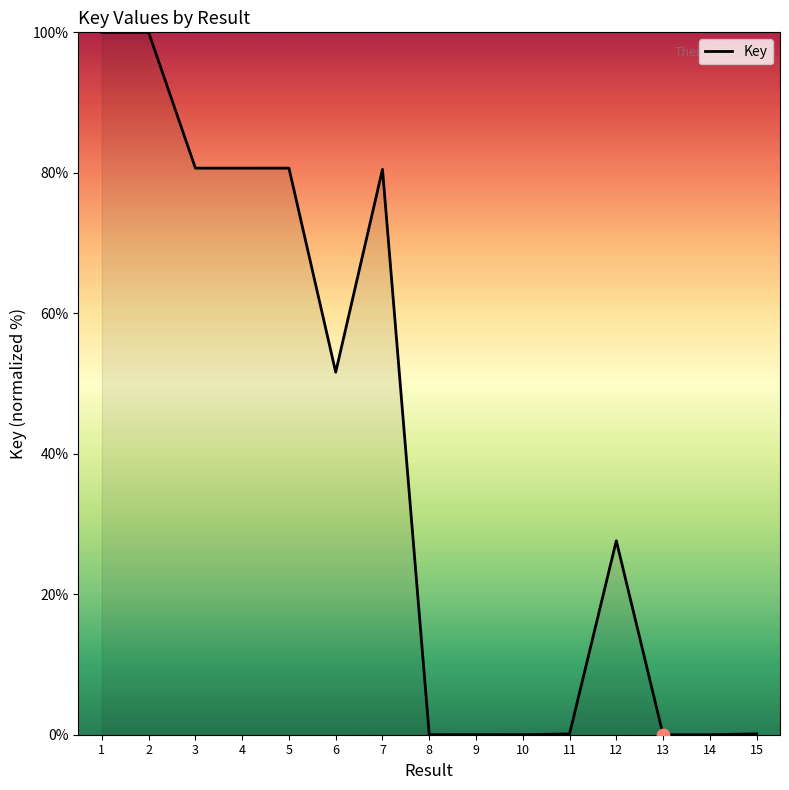

What is the change in value from 4 to 12?

-53.0